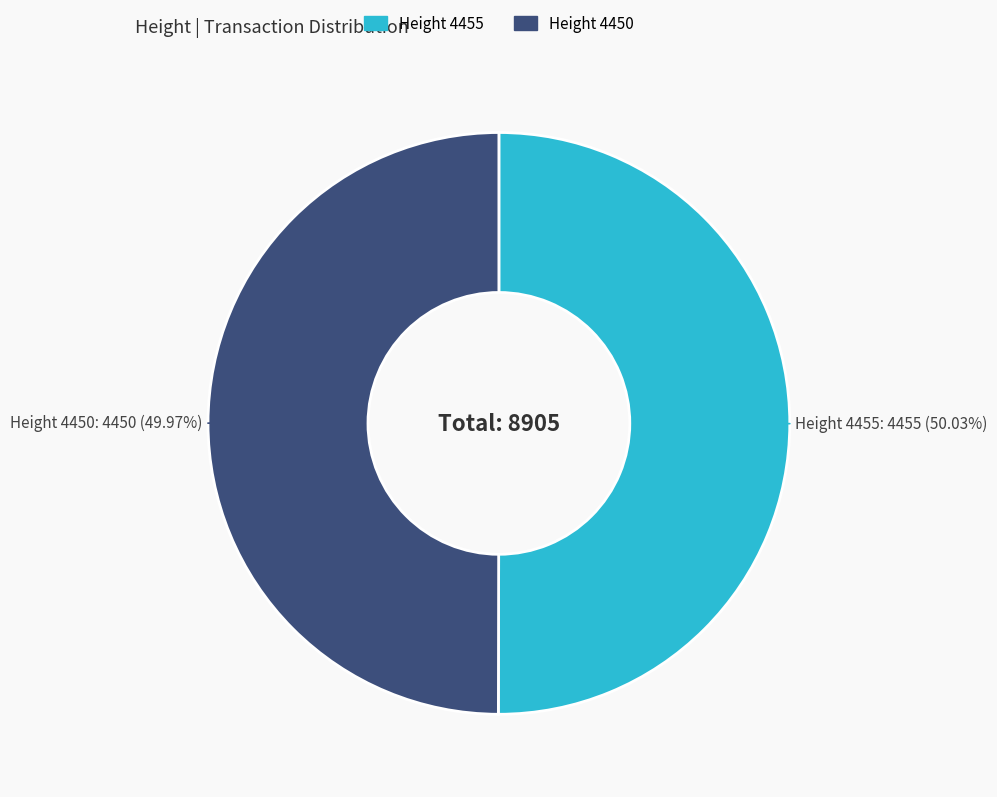

Does any single category account for the majority?

Yes